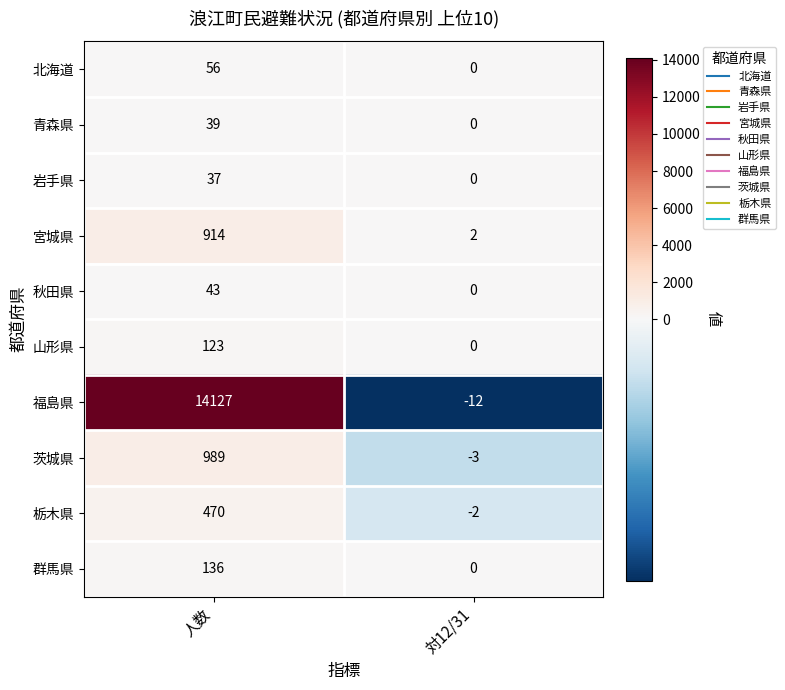

What is the average value of the 茨城県 series?

493